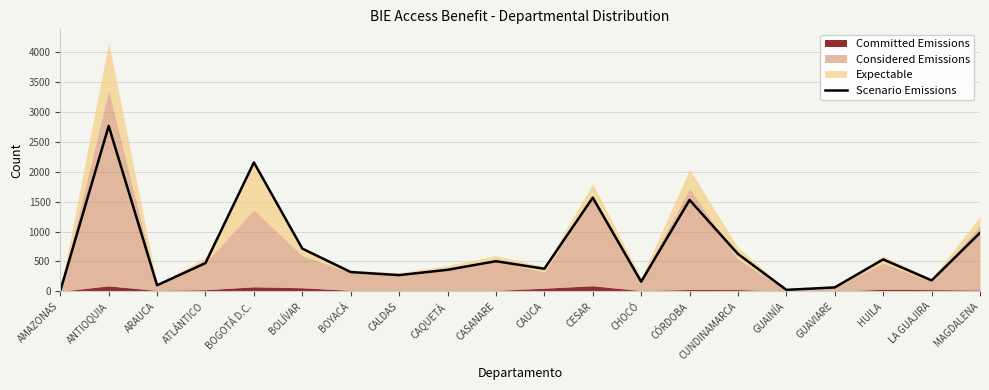

How many points are lower than both their immediate neighbors (excluding endpoints)?

6